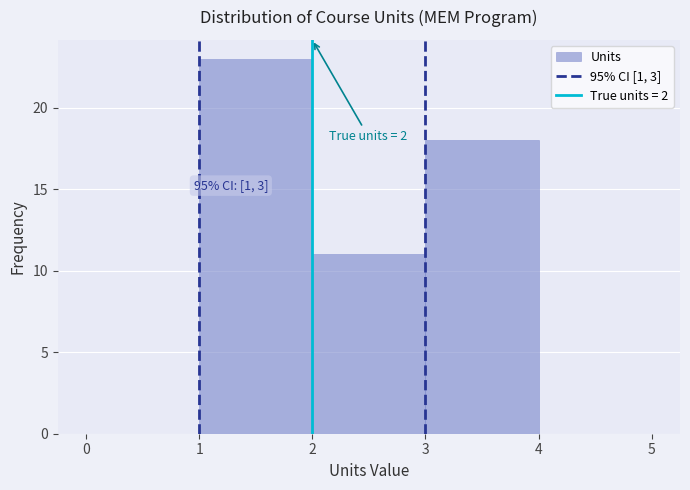

Which range on the x-axis has the tallest bar?

1 to 2